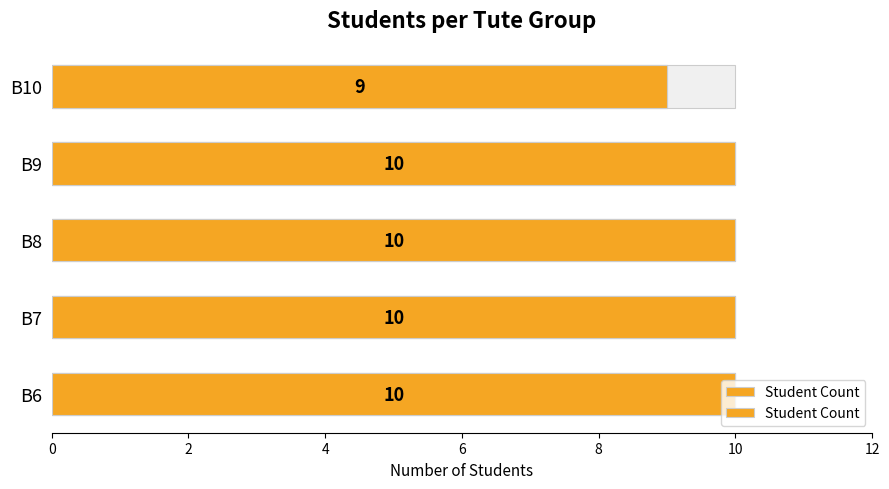

Are the bars grouped side by side (vs. stacked)?

No